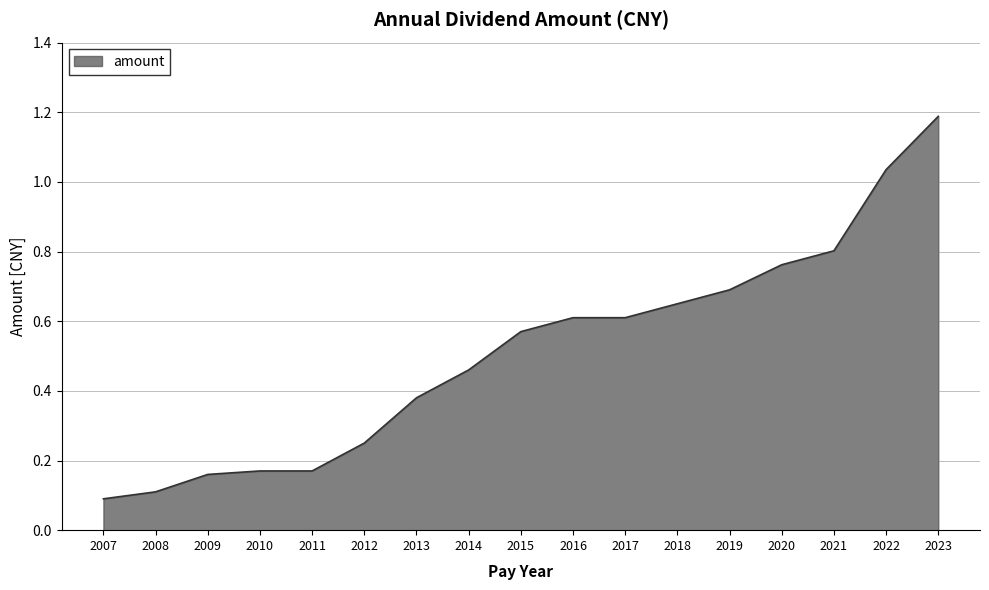

Which has a higher value, 2016 or 2018?

2018